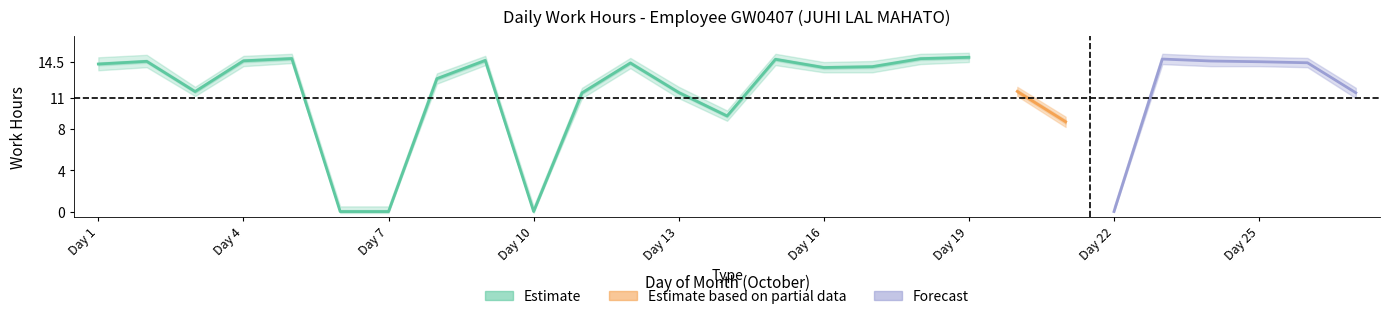

At which category does Low upper reach its first local valley?

3